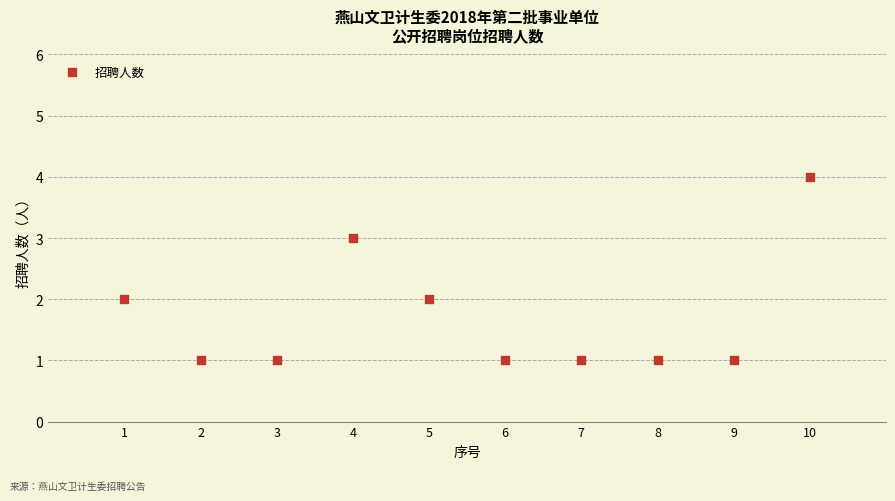

What is the average X value?

6